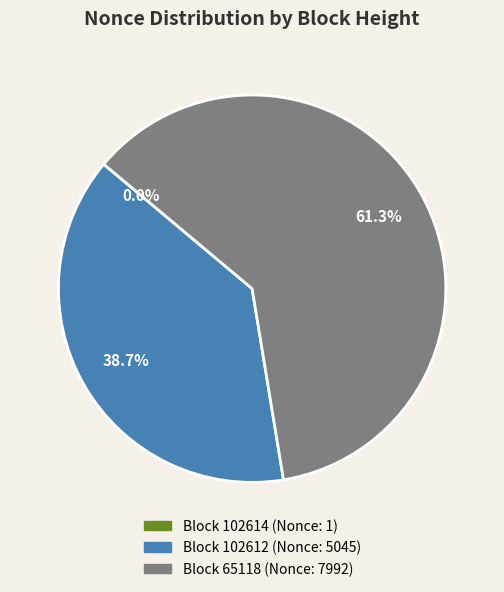

Is there a majority slice in this chart?

Yes